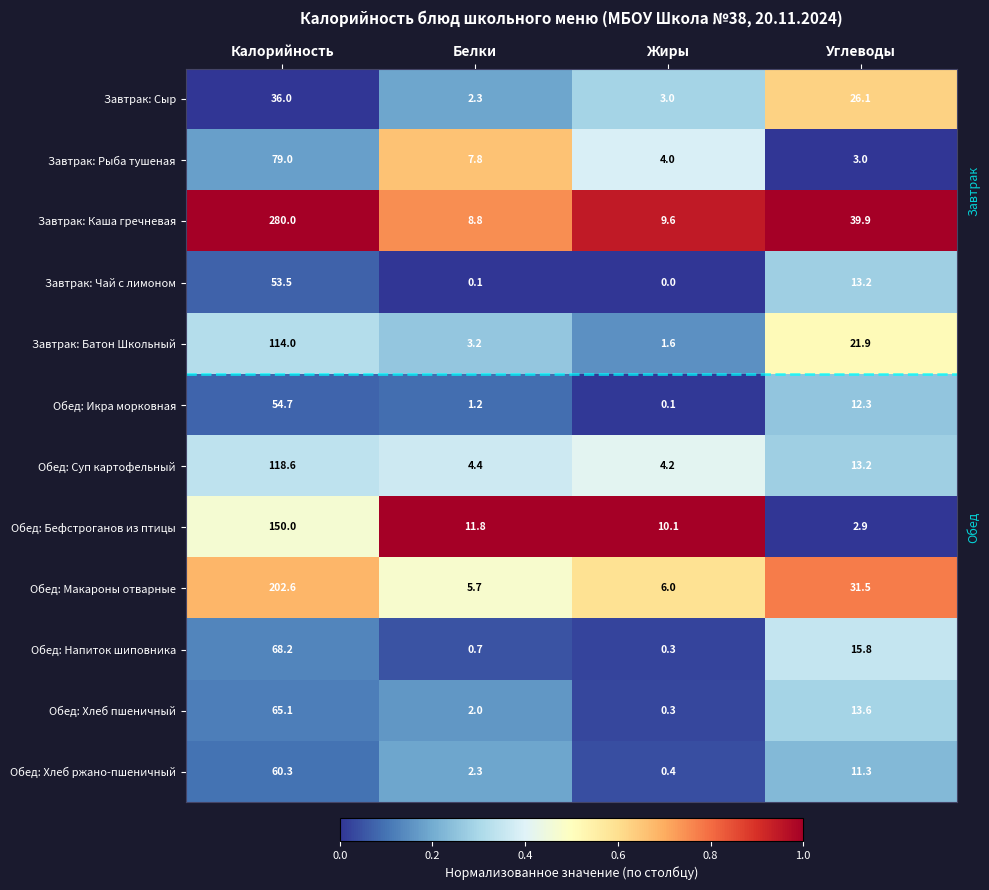

At which label does Завтрак: Чай с лимоном first exceed 13?

Калорийность